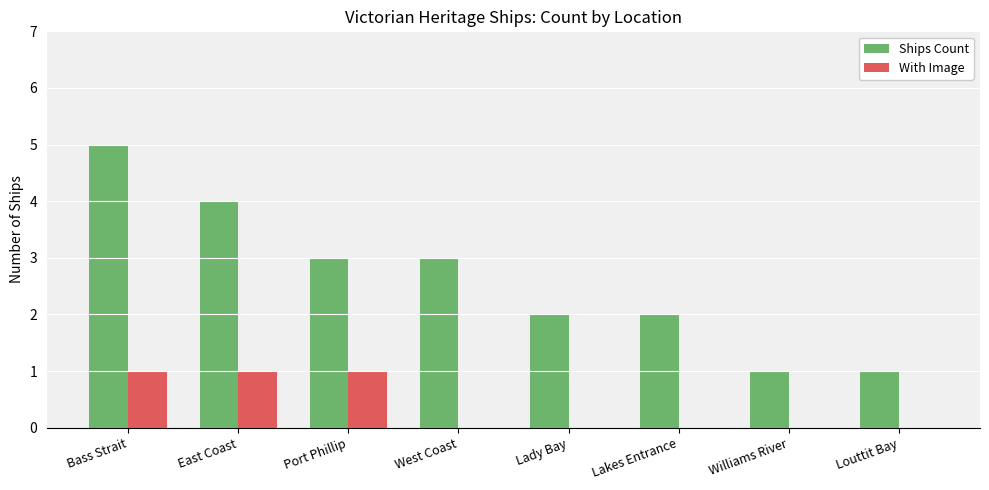

What is the maximum value for Ships Count?

5